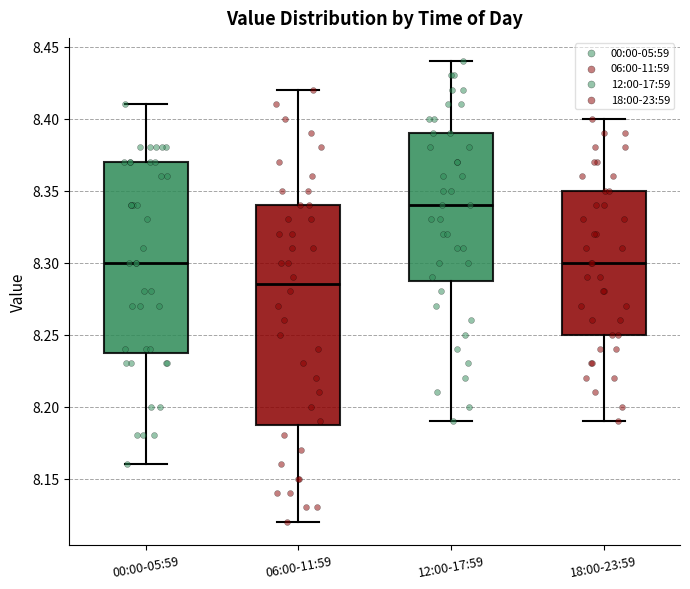

Reading left to right, read every box against the y-axis: the position of its median line, the range the box covers, and the ends of its whiskers. The values are not printed on the chart, so give them approximately, as read against the axis.

00:00-05:59: median 8.300, box 8.240 to 8.370, whiskers 8.160 to 8.410
06:00-11:59: median 8.285, box 8.190 to 8.340, whiskers 8.120 to 8.420
12:00-17:59: median 8.340, box 8.290 to 8.390, whiskers 8.190 to 8.440
18:00-23:59: median 8.300, box 8.250 to 8.350, whiskers 8.190 to 8.400